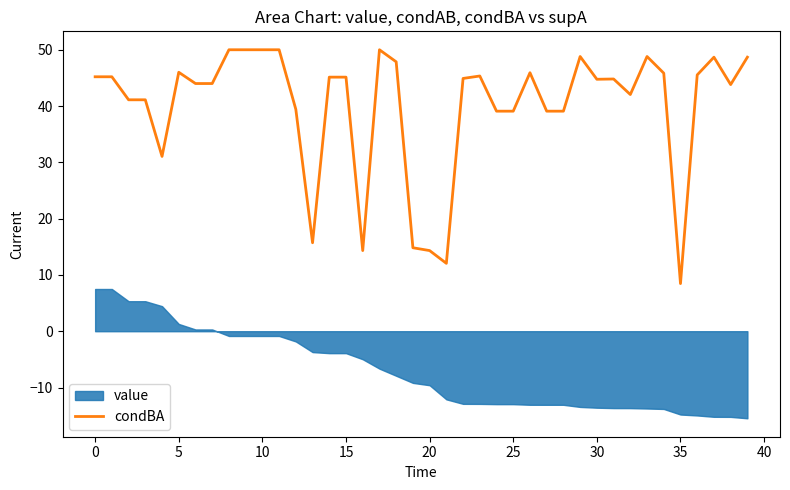

True or false: condBA has a value of 14.8 at 10.

False